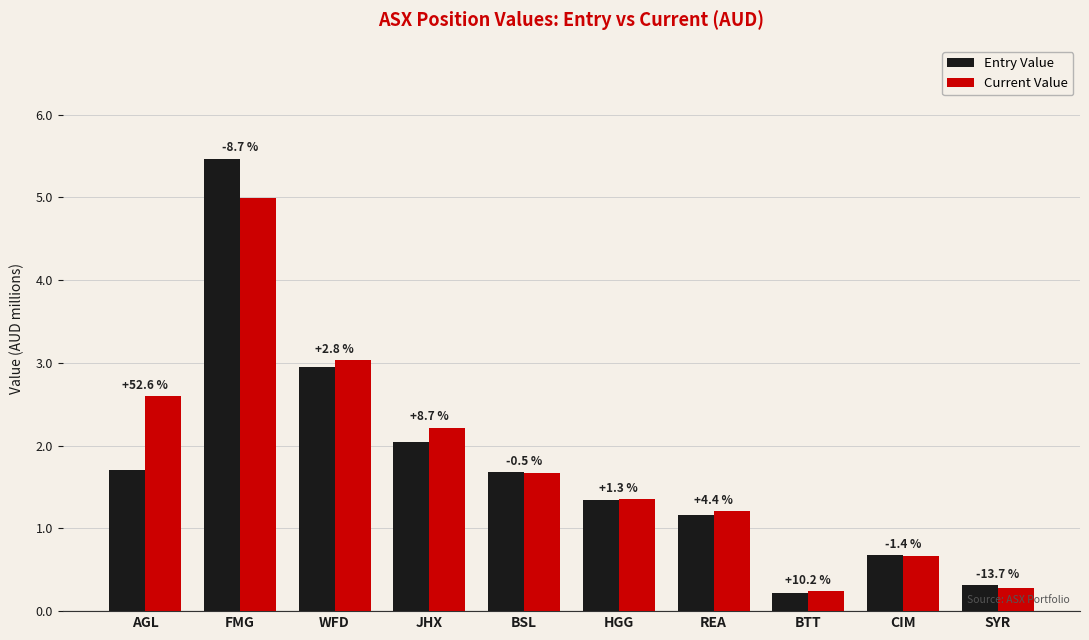

Which has a higher value, REA or BTT?

REA